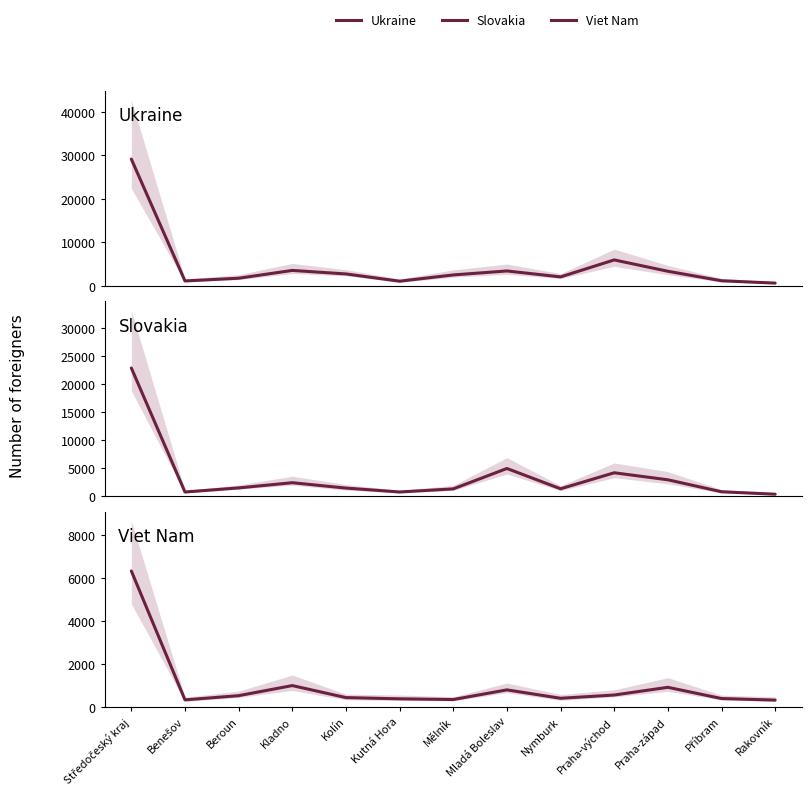

The Viet Nam series shows 594 at Praha-západ. True or false?

False